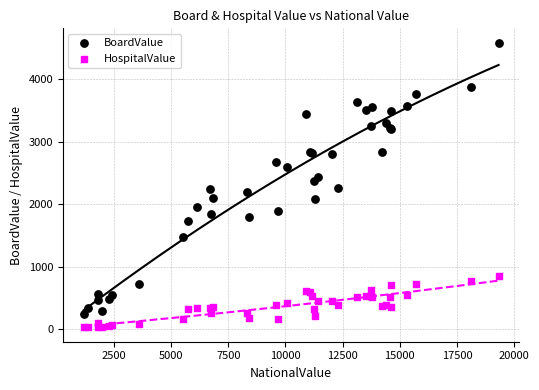

Which series has the widest spread of Y values?

BoardValue